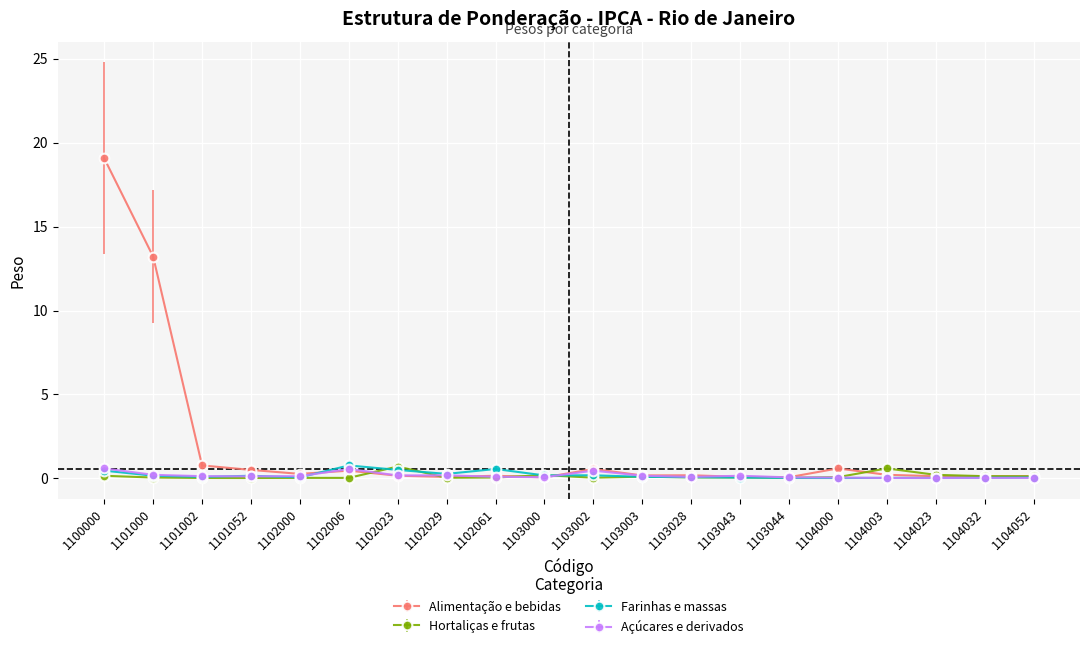

The Hortaliças e frutas series shows 0.2 at 1100000. True or false?

True